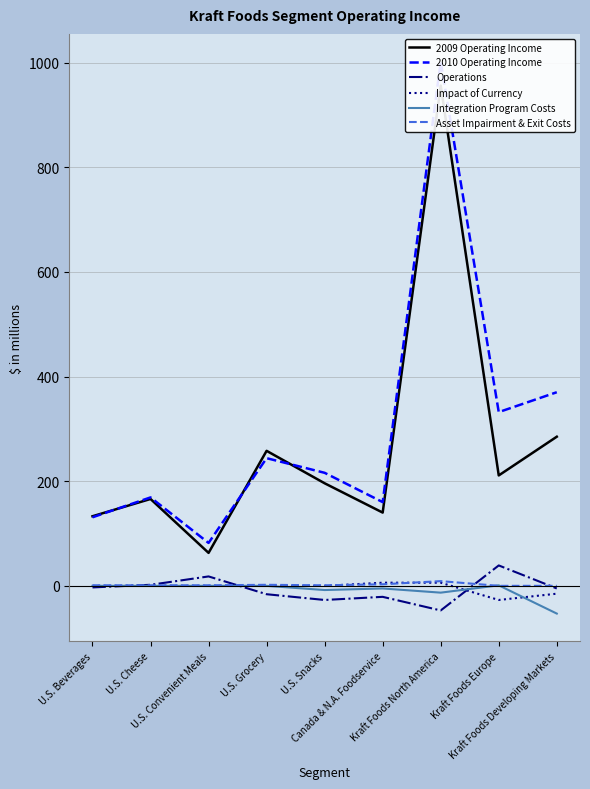

What is the label of the 7th point from the right?

U.S. Convenient Meals